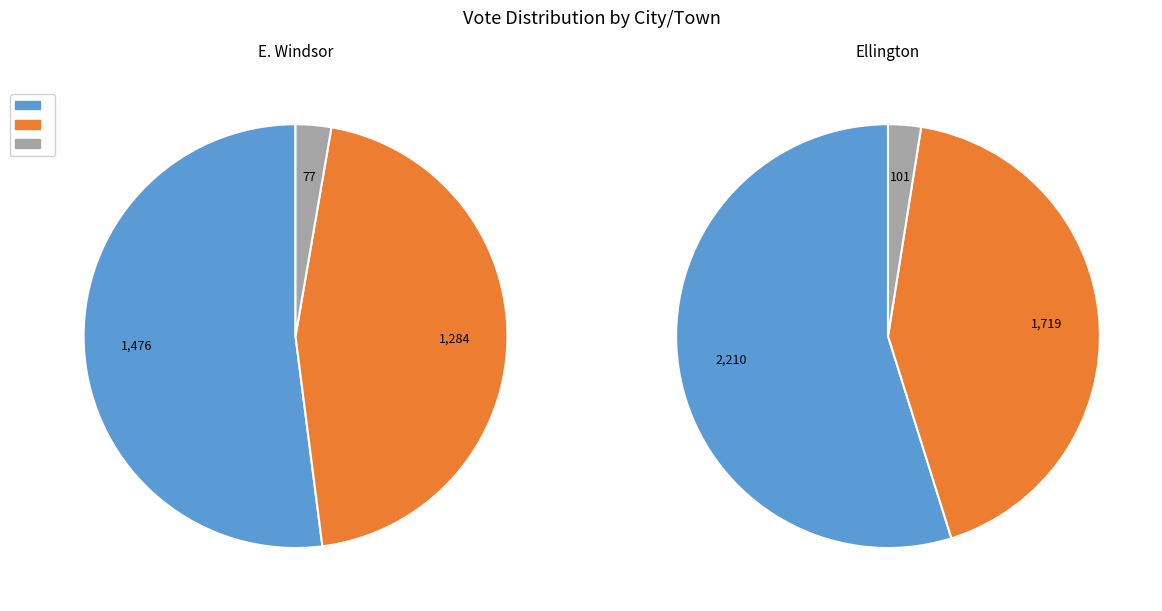

Is the sum of Ellington and E. Windsor greater than half?

Yes